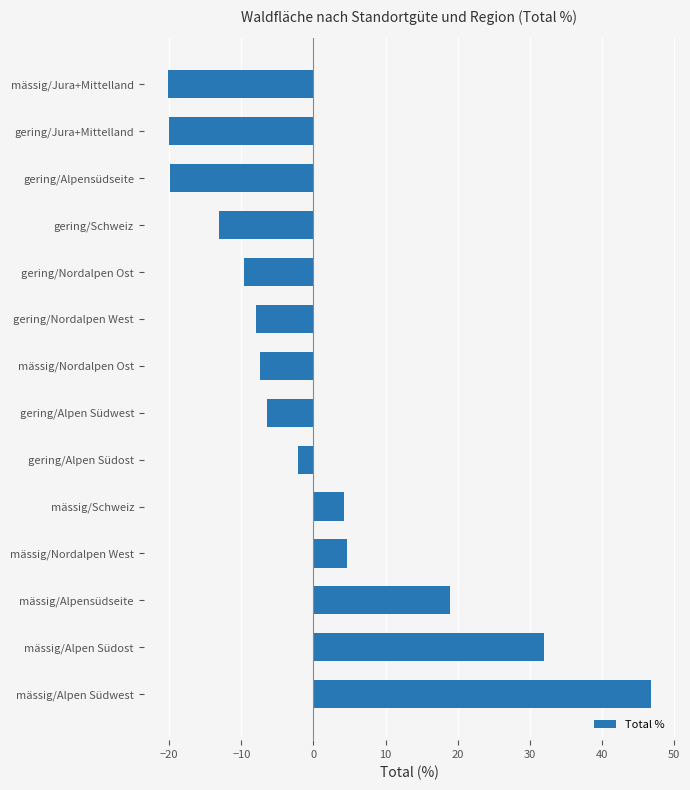

At which category does the chart reach its peak across all series?

mässig/Alpen Südwest